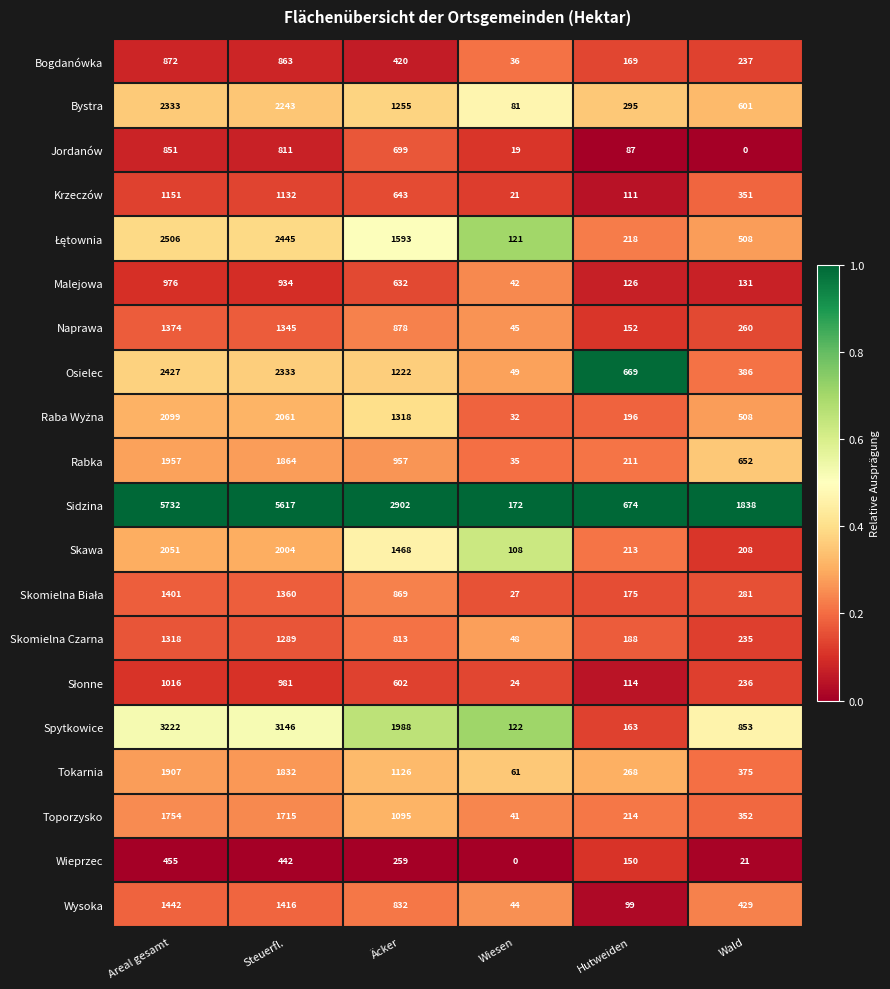

What is the difference between the second highest and minimum values in the Bogdanówka series?

827